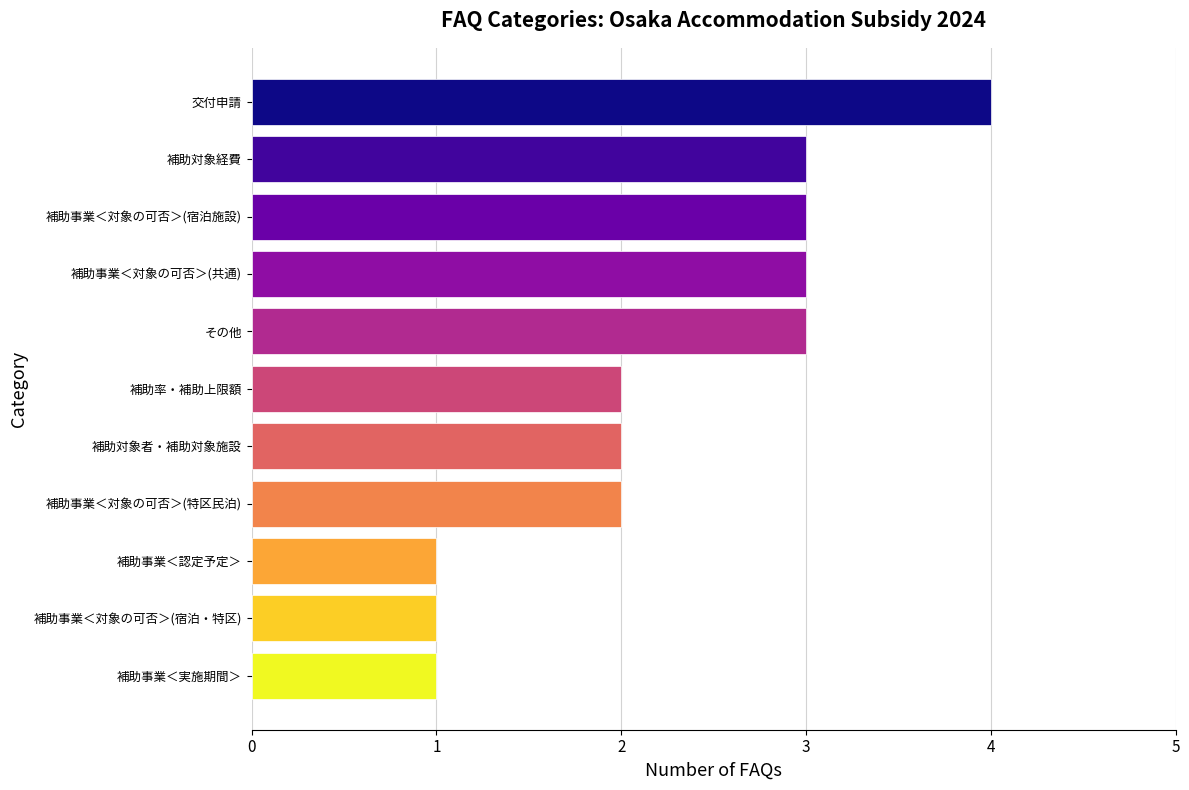

Read the value at 交付申請.

4